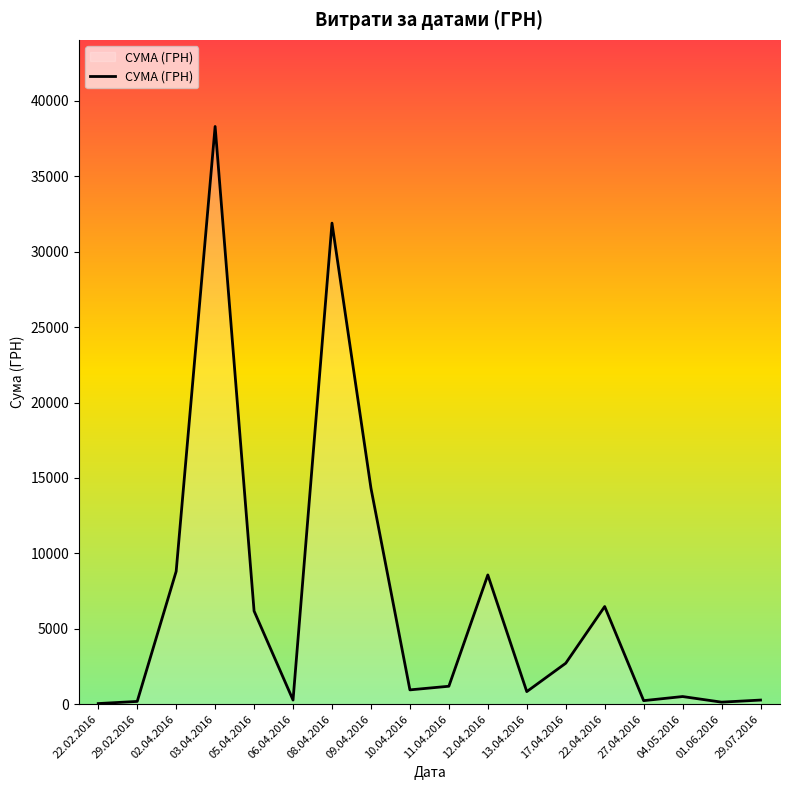

What is the difference between the maximum and minimum values?

38264.5